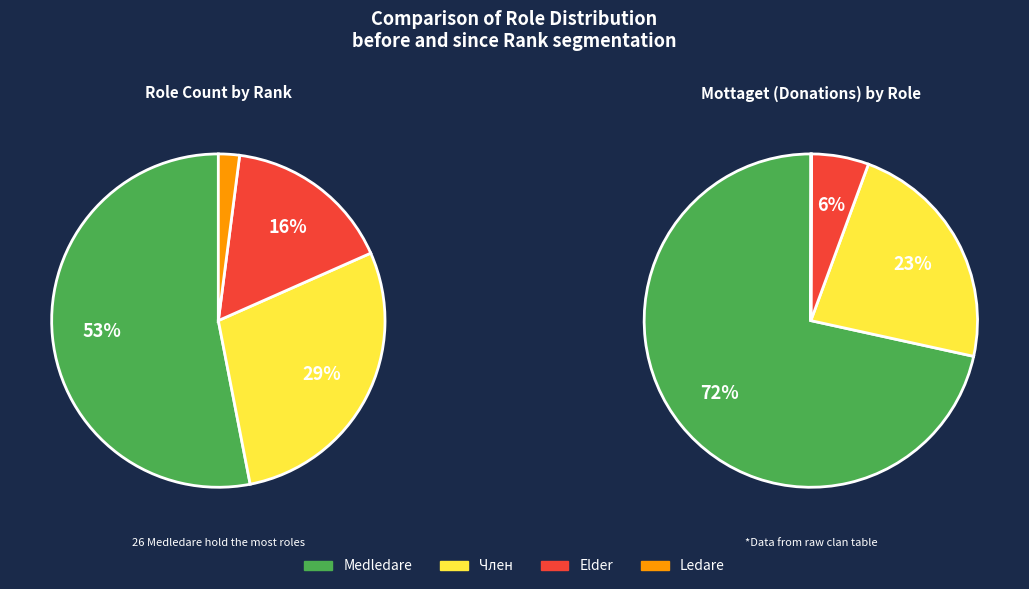

True or false: Medledare accounts for 53% of the total.

True